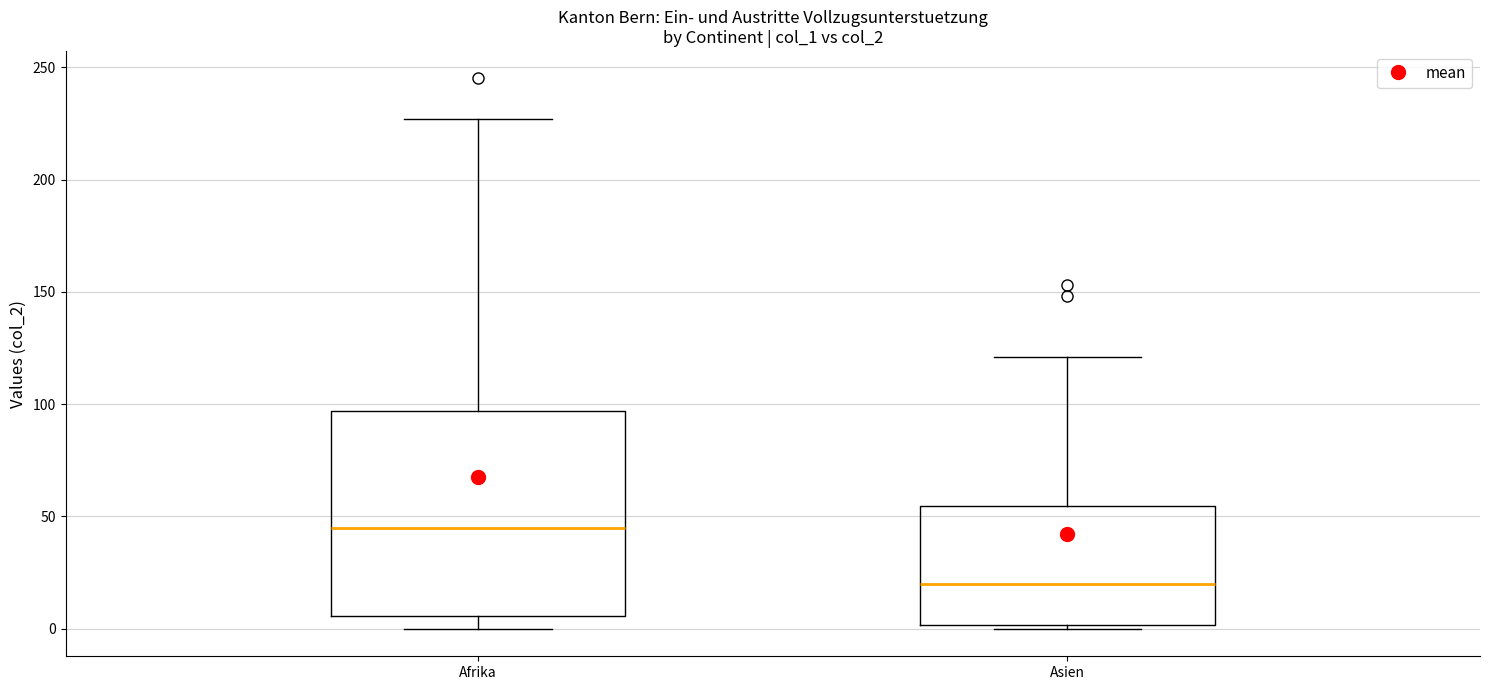

Reading left to right, transcribe this box plot: for each box, give where its median line is, the range the box spans, and where its two whiskers end, as read against the y-axis. The values are not printed on the chart, so give them approximately, as read against the axis.

Afrika: median 45, box 5 to 95, whiskers 0 to 225
Asien: median 20, box 0 to 55, whiskers 0 to 120